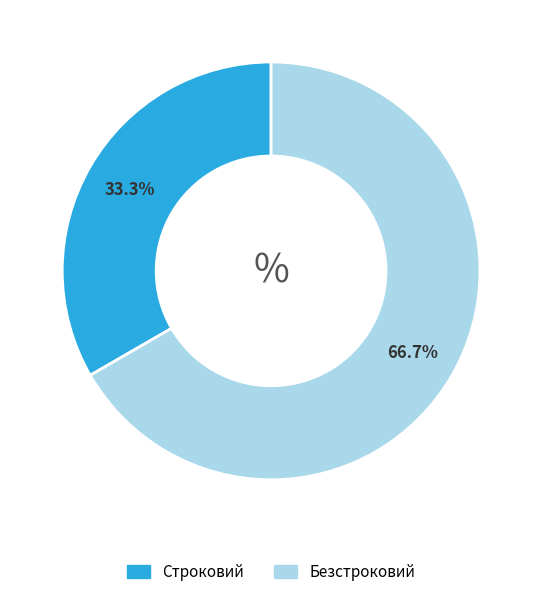

Rank the categories by value from lowest to highest.

Строковий, Безстроковий